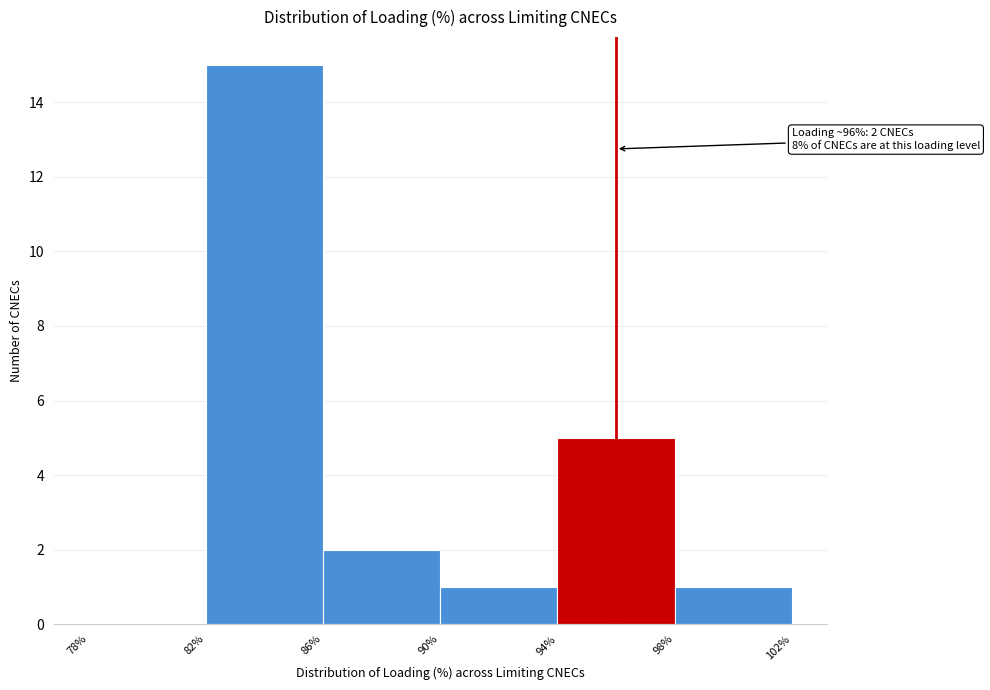

Over which range of the x-axis is the bar tallest?

82% to 86%